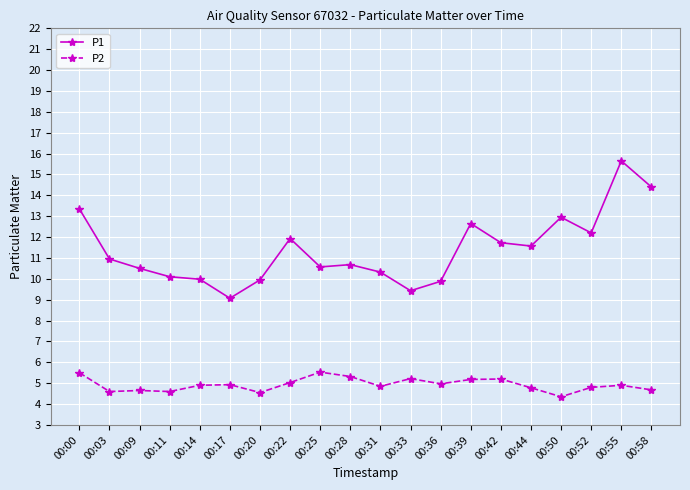

True or false: P1 has more than 0 points higher than both neighbors.

True